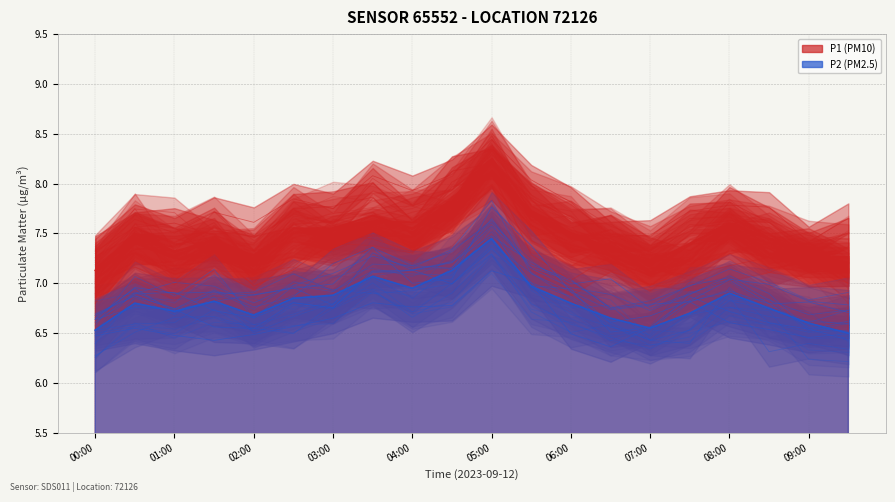

How many interior local peaks does the P1 series have?

5